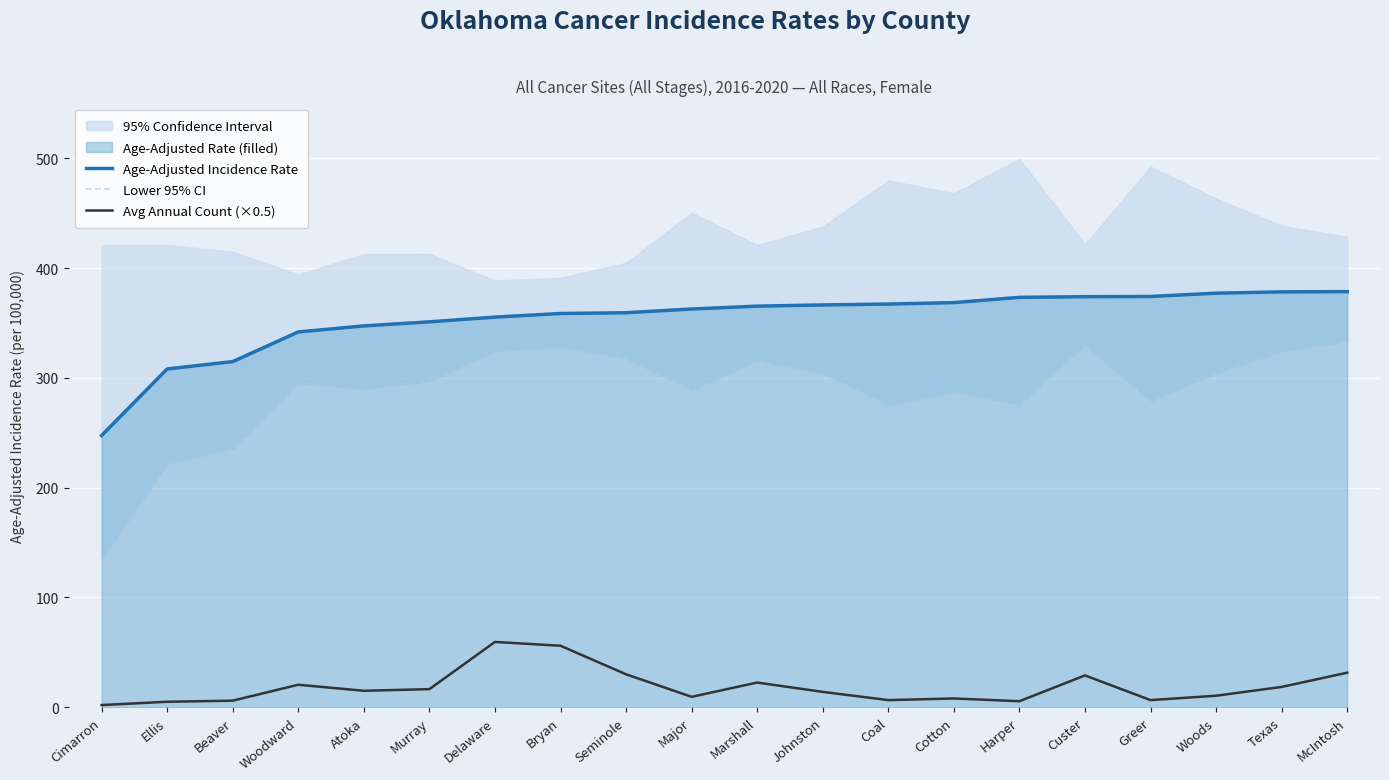

Between Murray and Seminole, which series saw the biggest shift?

Lower 95% CI